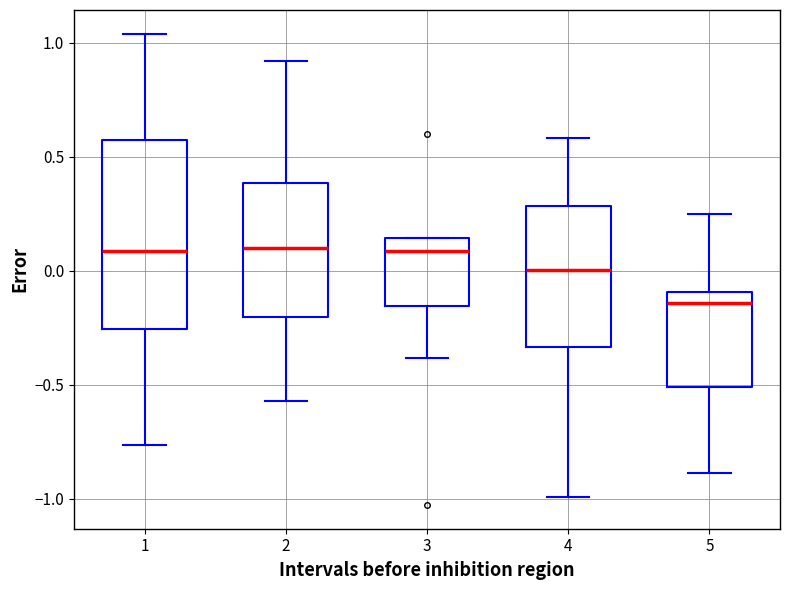

Reading left to right, read every box against the y-axis: the position of its median line, the range the box covers, and the ends of its whiskers. The values are not printed on the chart, so give them approximately, as read against the axis.

1: median 0.10, box -0.25 to 0.55, whiskers -0.75 to 1.05
2: median 0.10, box -0.20 to 0.40, whiskers -0.55 to 0.90
3: median 0.10, box -0.15 to 0.15, whiskers -0.40 to 0.15
4: median 0.00, box -0.35 to 0.30, whiskers -1.00 to 0.60
5: median -0.15, box -0.50 to -0.10, whiskers -0.90 to 0.25